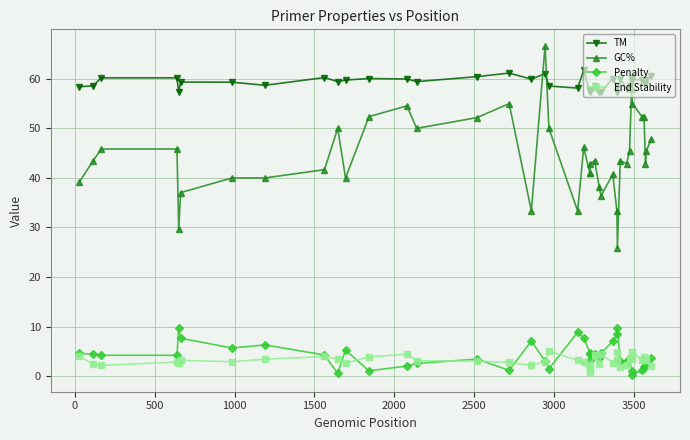

Which series has the largest total across all categories?

TM